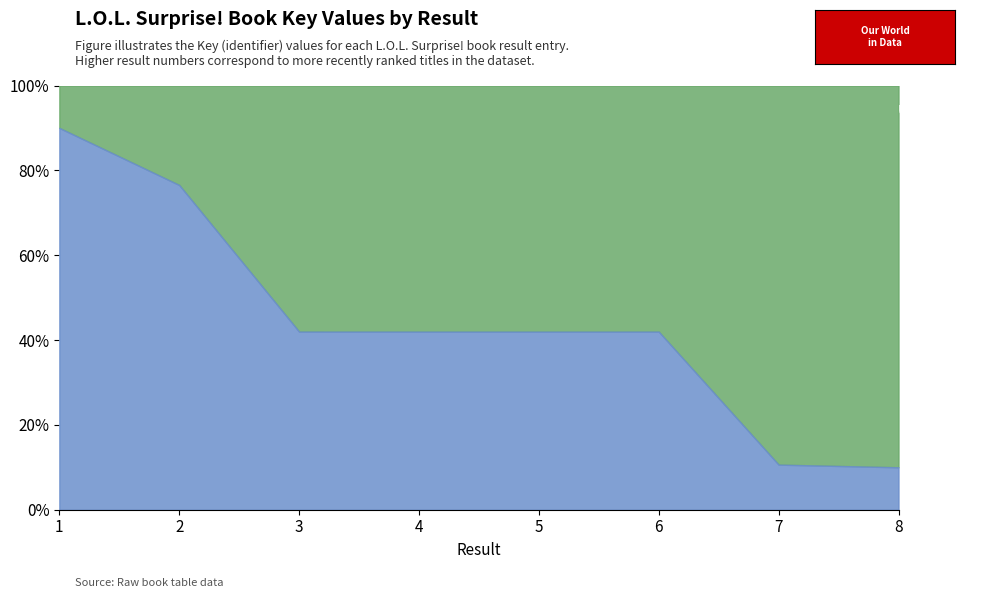

Between 6 and 7, which is larger?

6